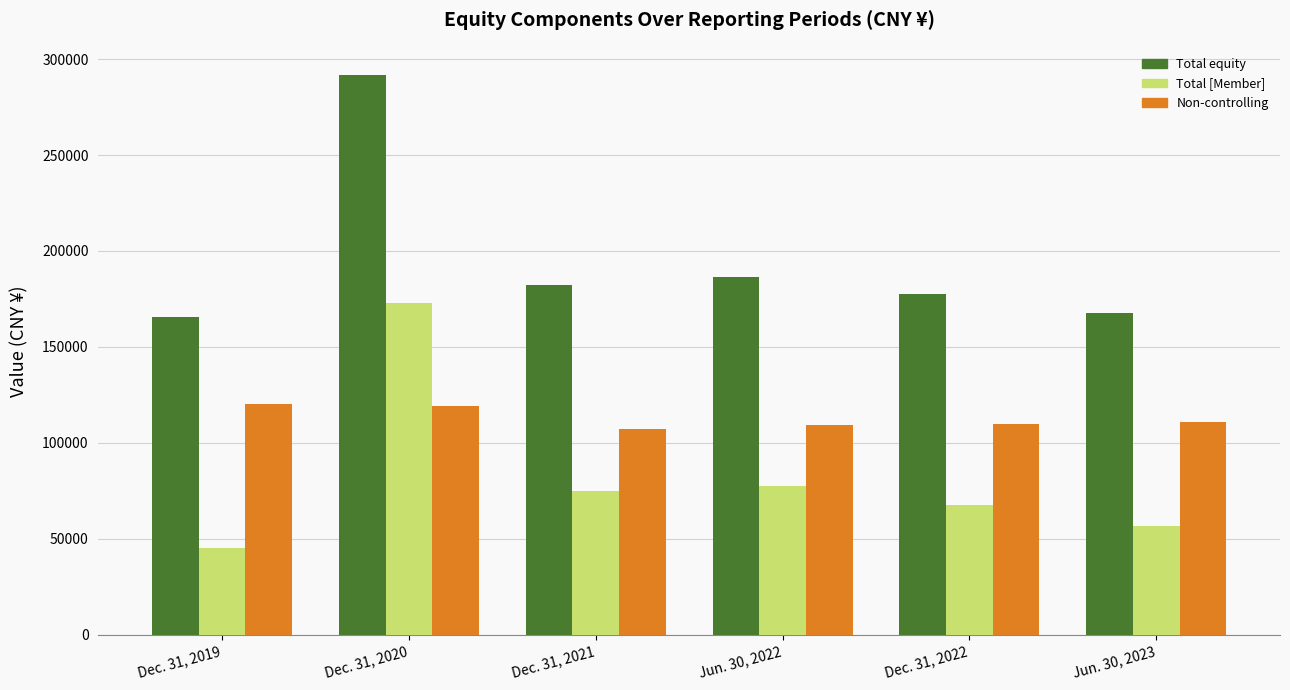

What is the label of the 4th bar from the right?

Dec. 31, 2021